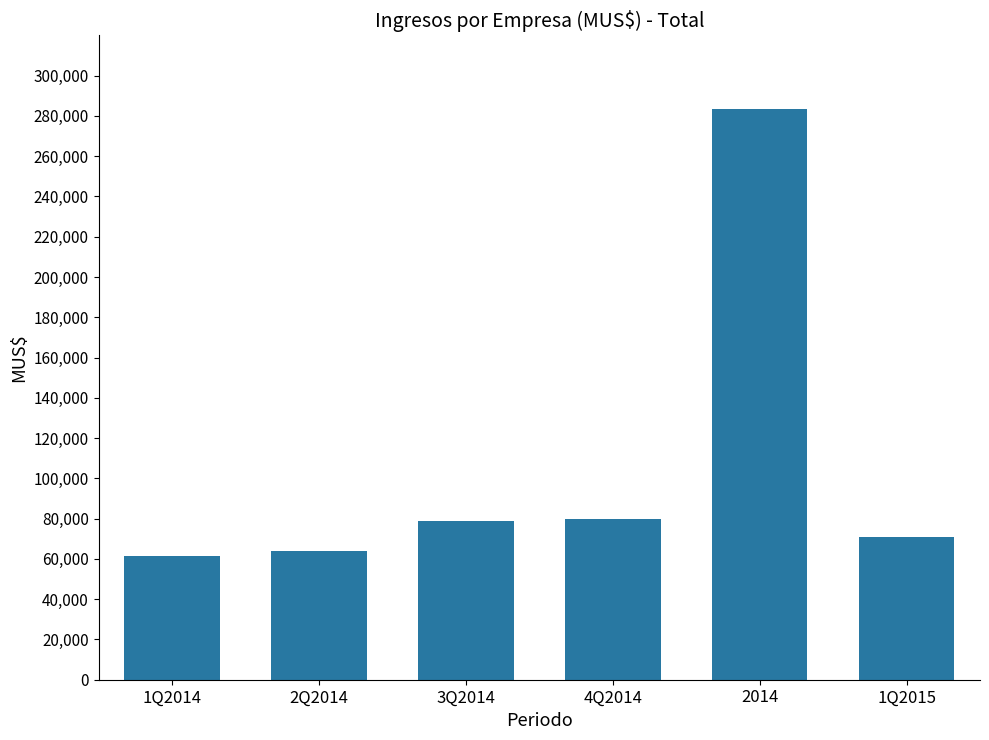

What value does the data have at 3Q2014?

78910.8